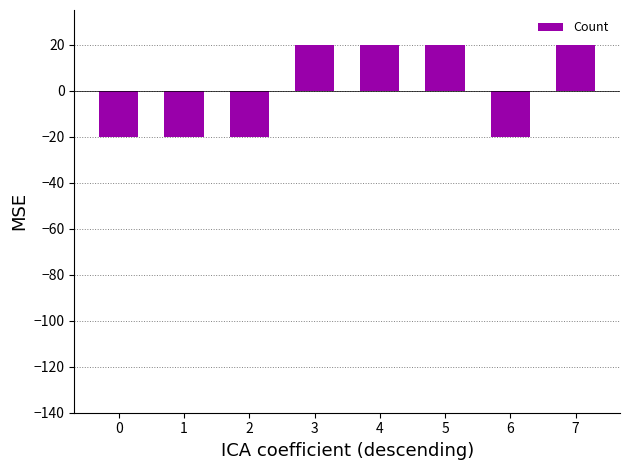

Reading left to right, transcribe all the data shown in this chart.

0=-20	1=-20	2=-20	3=20	4=20	5=20	6=-20	7=20